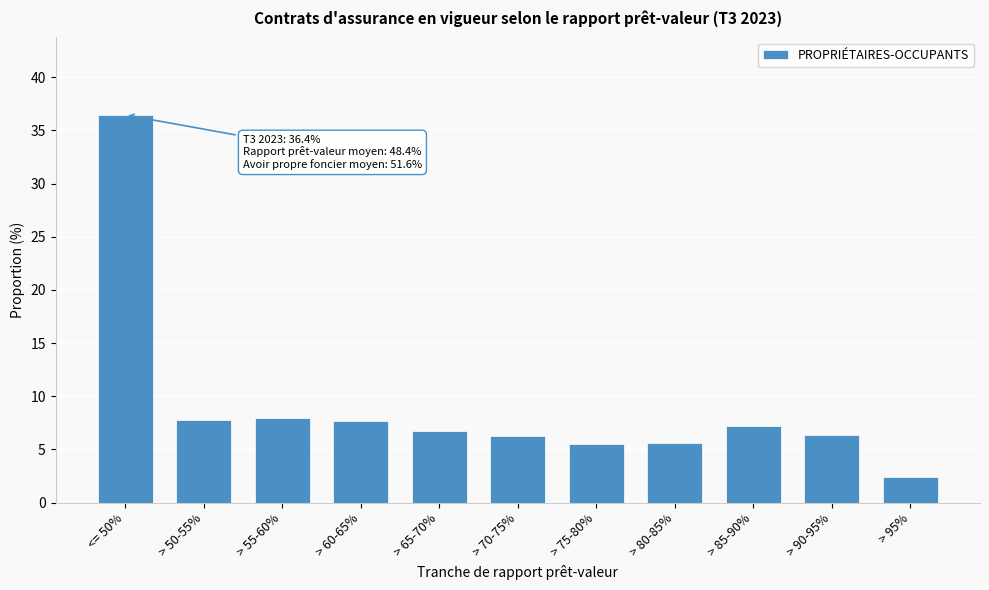

Read the value at > 60-65%.

7.7